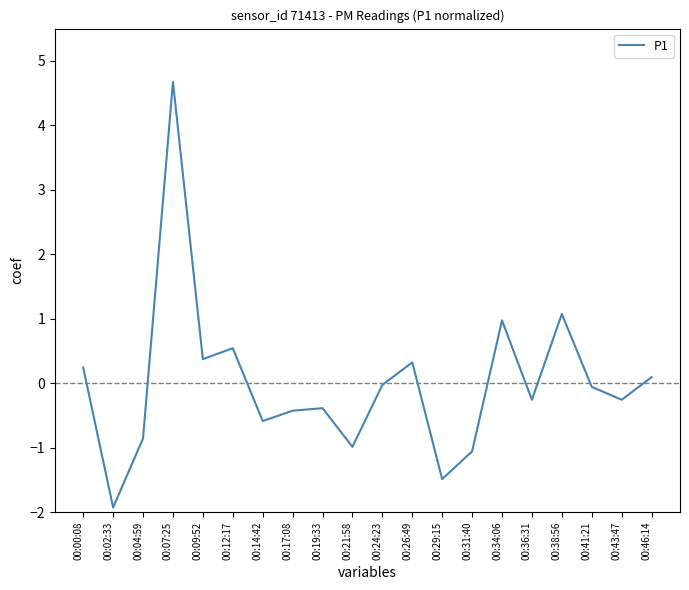

What is the approximate value at 00:43:47?

-0.3